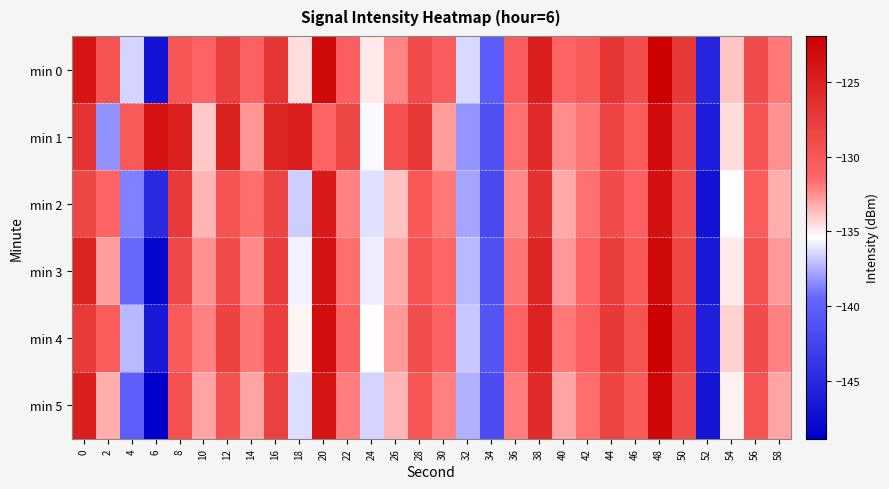

At which category is the sum across all series the highest?

48